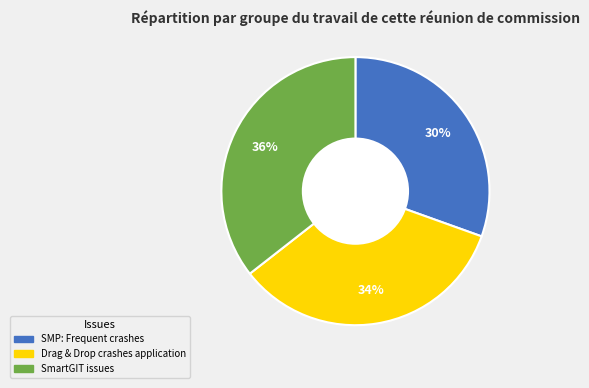

To the nearest percent, what portion does Drag & Drop crashes application represent?

34%